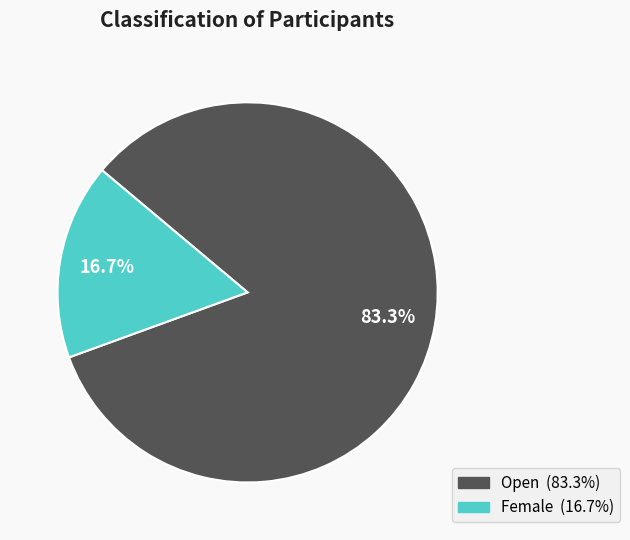

Does any single category account for the majority?

Yes